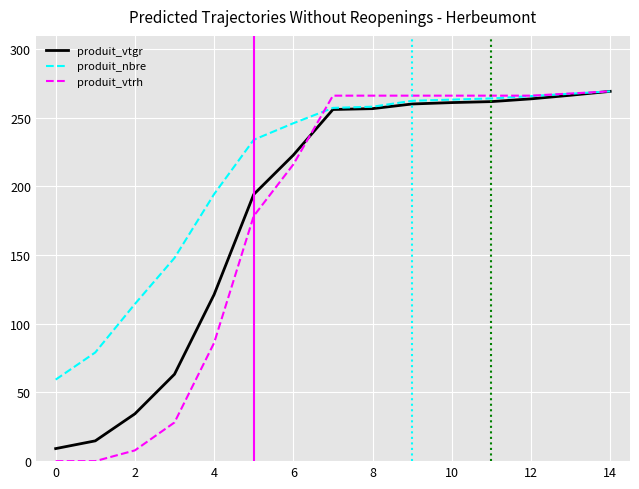

How many values in the produit_nbre series exceed 257?

8